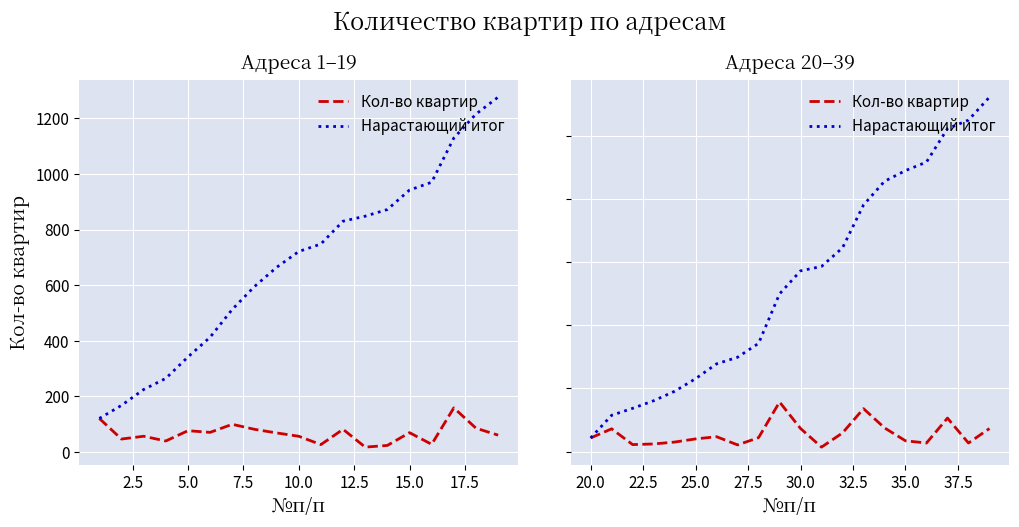

Is the value of Кол-во квартир at 20.0 greater than the value of Нарастающий итог at 12?

No